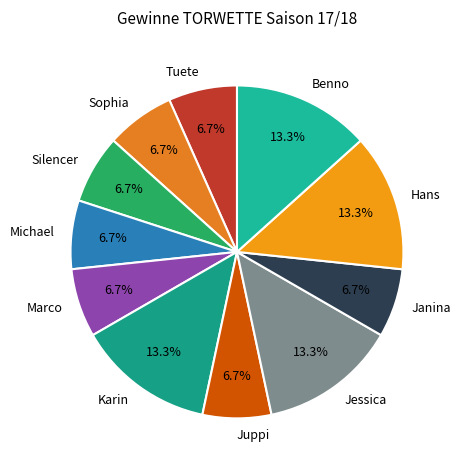

Is Sophia the majority of the pie?

No